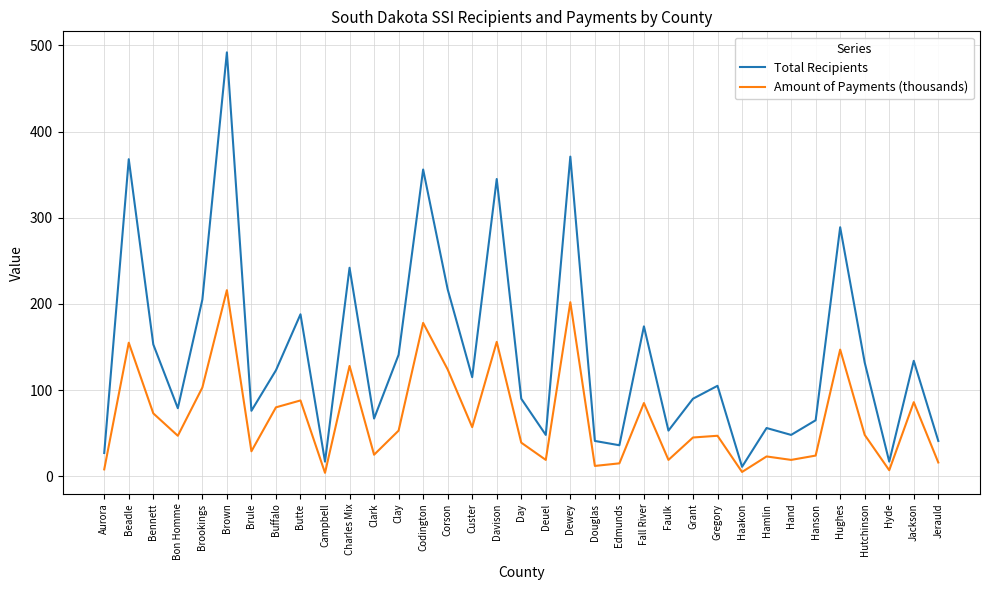

What value does the Total Recipients series have at Brown?

492